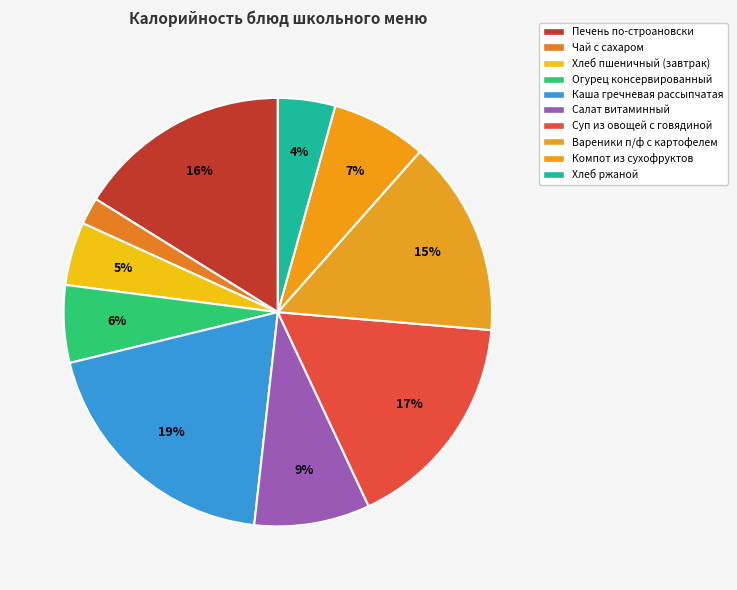

Rank the categories by value from lowest to highest.

Чай с сахаром, Хлеб ржаной, Хлеб пшеничный (завтрак), Огурец консервированный, Компот из сухофруктов, Салат витаминный, Вареники п/ф с картофелем, Печень по-строановски, Суп из овощей с говядиной, Каша гречневая рассыпчатая